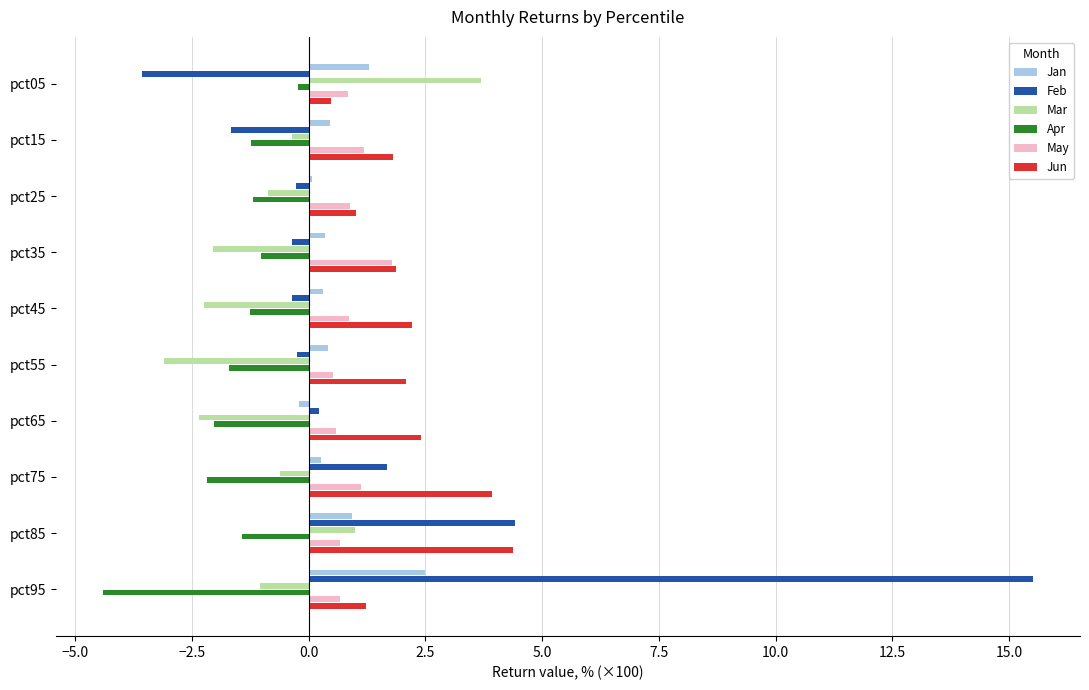

At which label is Feb closest to 5?

pct85